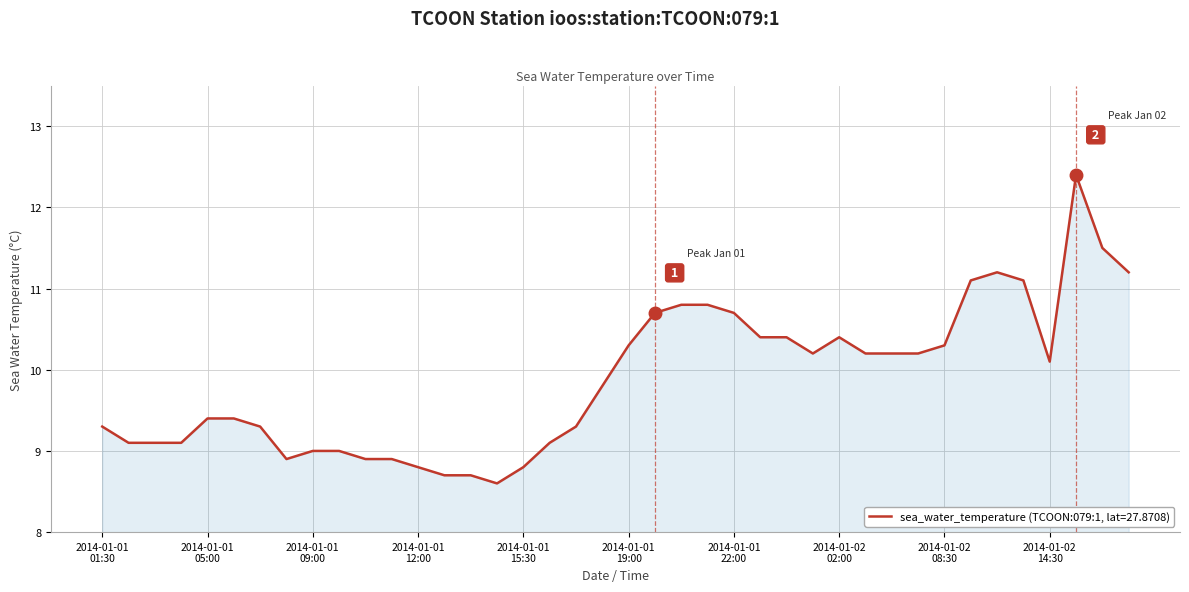

What is the minimum value shown in the chart?

8.6